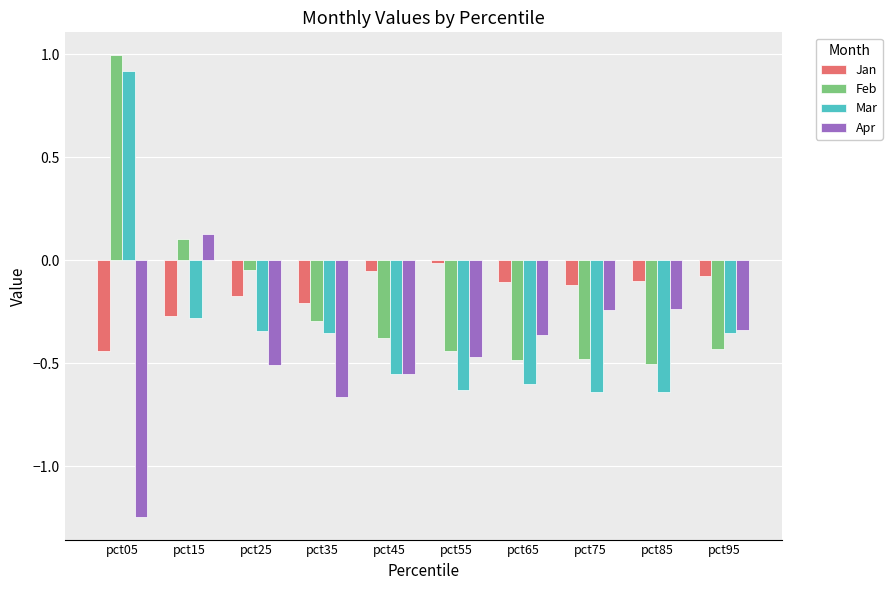

The Feb series shows 0.5 at pct05. True or false?

False